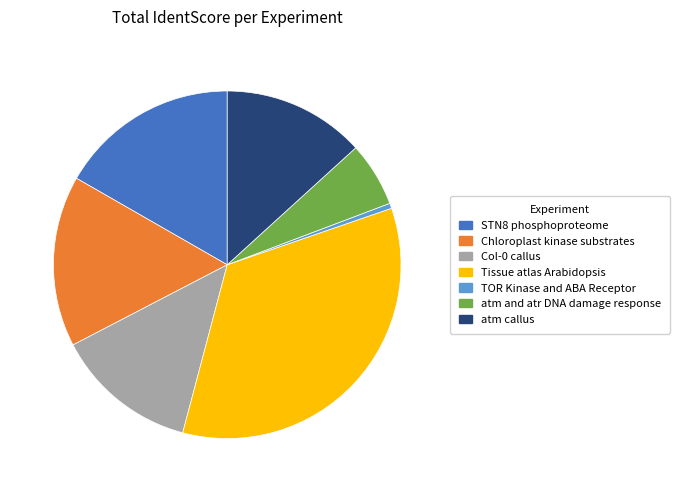

How many segments does this pie chart have?

7